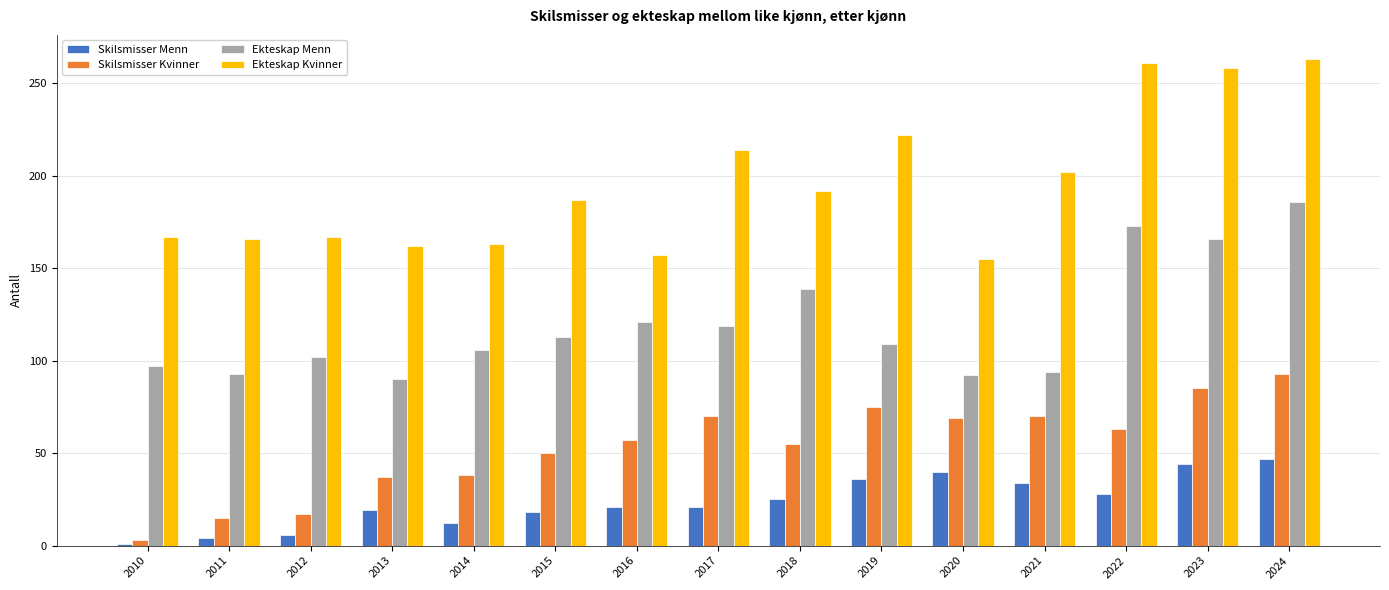

Which series has the widest spread of values?

Ekteskap Kvinner